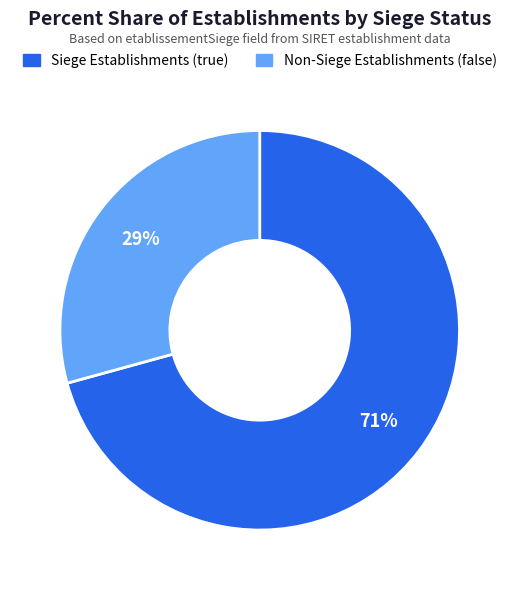

Is there any slice that represents more than half of the pie?

Yes